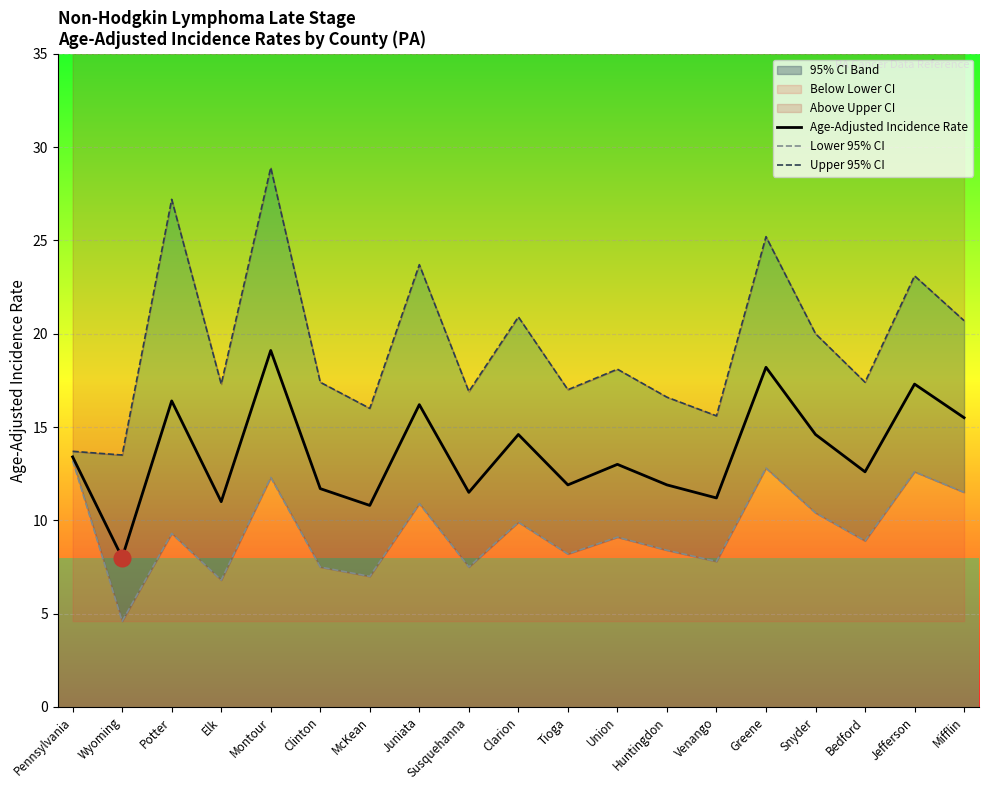

List the series in order of their peak value, highest first.

Upper 95% CI, Age-Adjusted Incidence Rate, Lower 95% CI